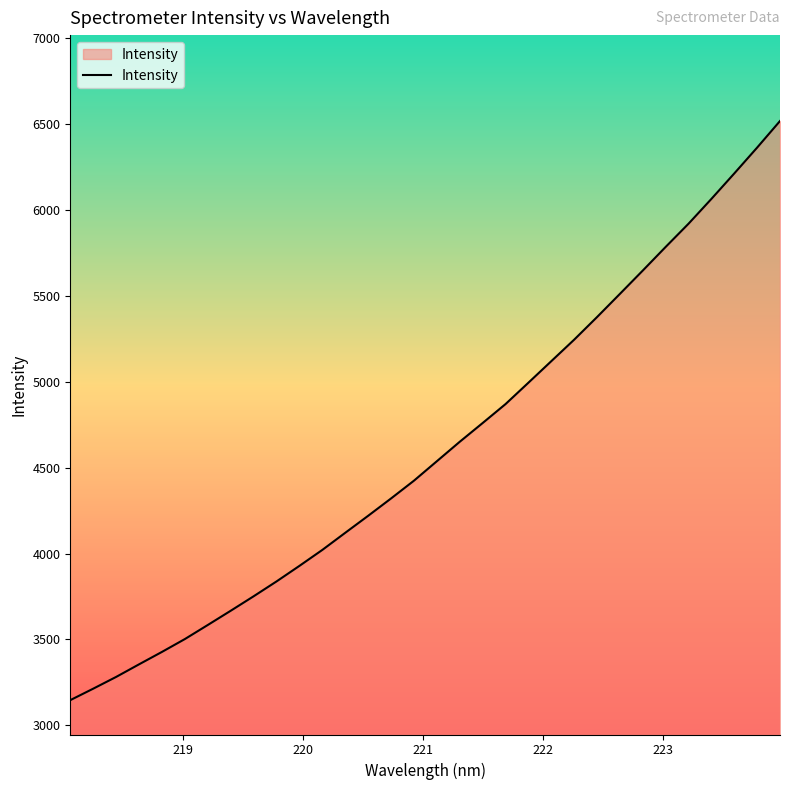

What is the difference between the maximum and minimum values?

3371.3